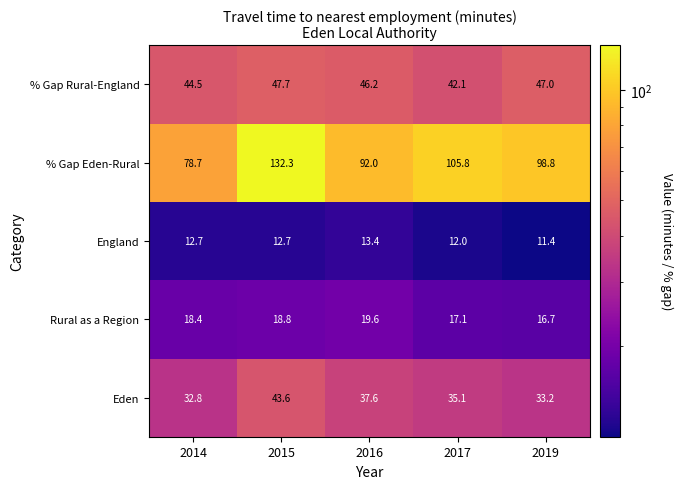

The % Gap Rural-England series shows 14.7 at 2015. True or false?

False